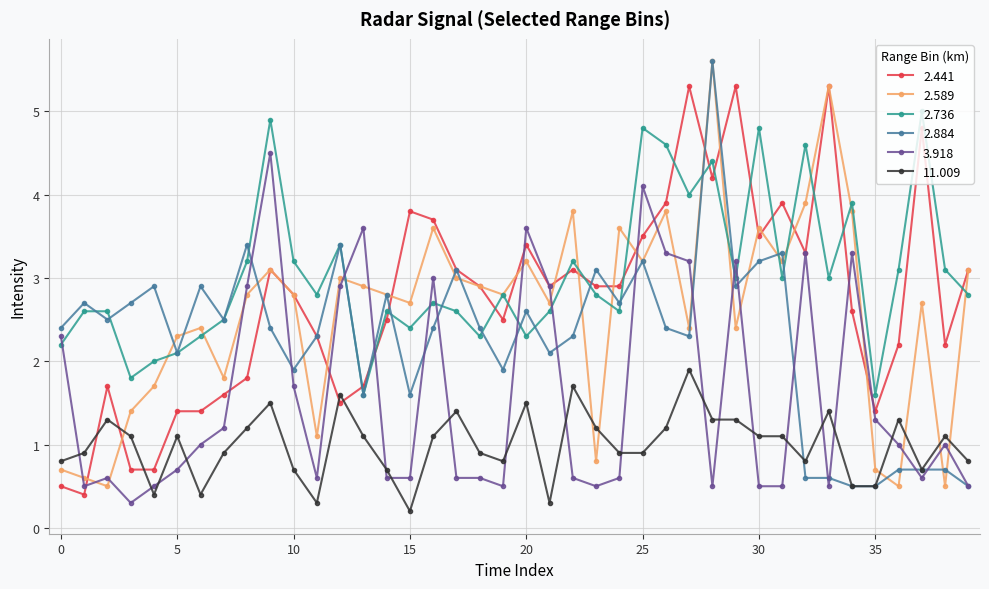

Which series ends up on top after the final intersection of 2.884 and 2.589?

2.589